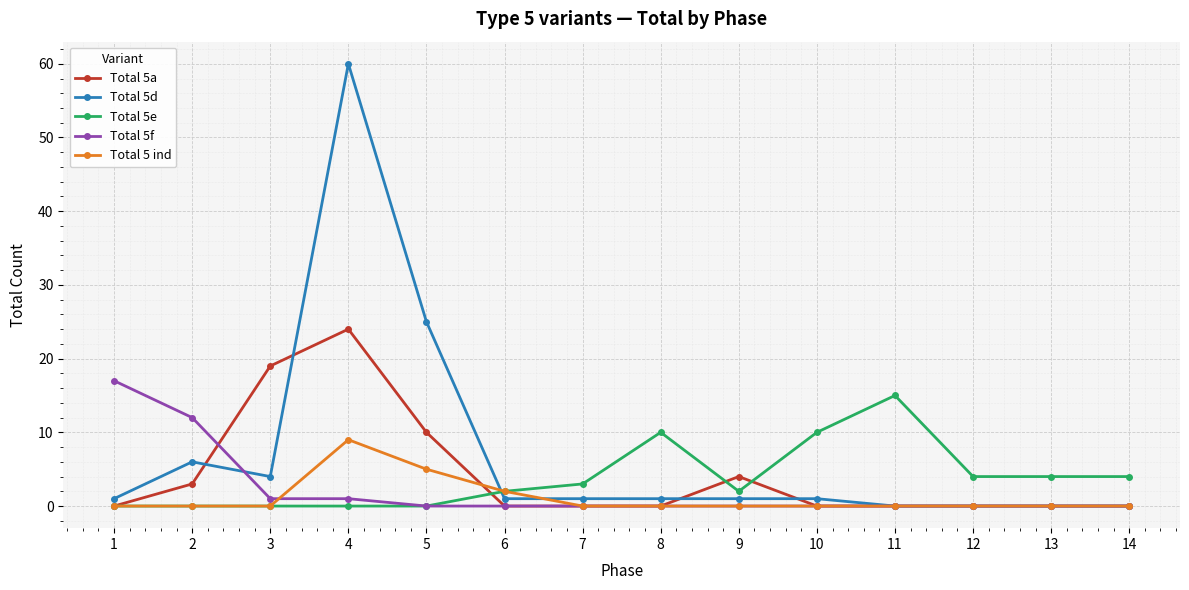

Count the number of categories in the chart.

14